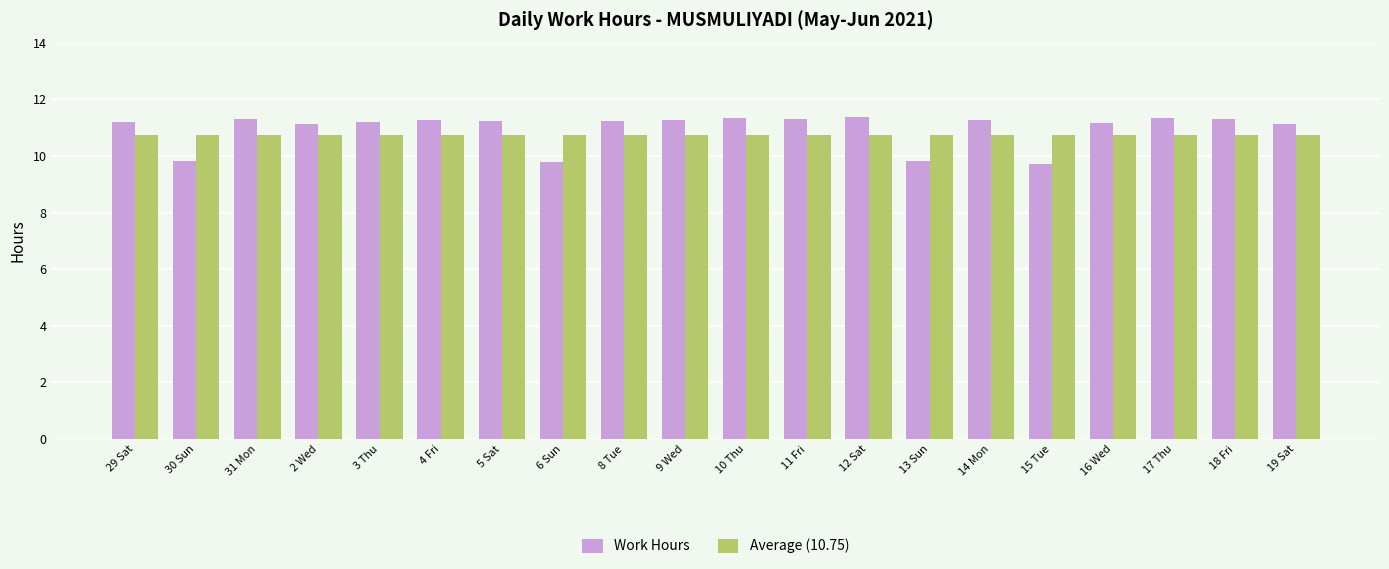

Is the value of Work Hours at 2 Wed greater than the value of Average (10.75) at 29 Sat?

Yes